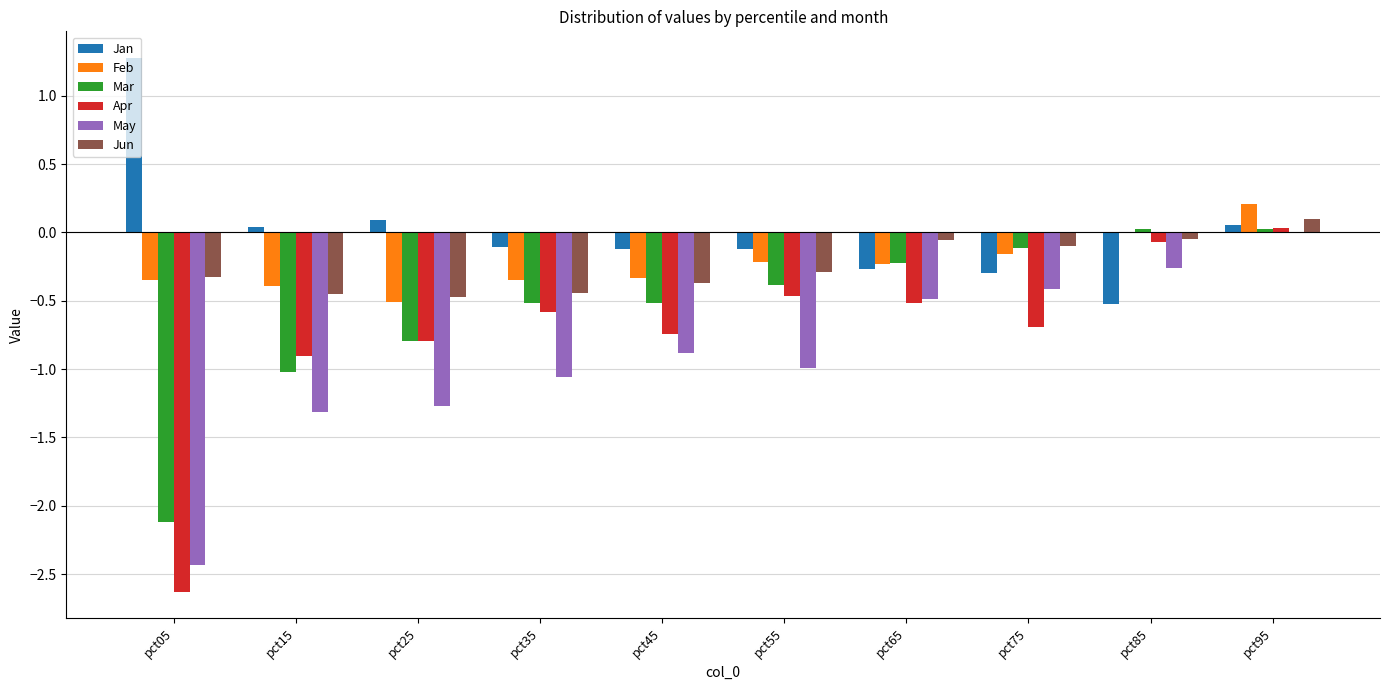

Is the value of Apr at pct65 greater than the value of Mar at pct15?

Yes